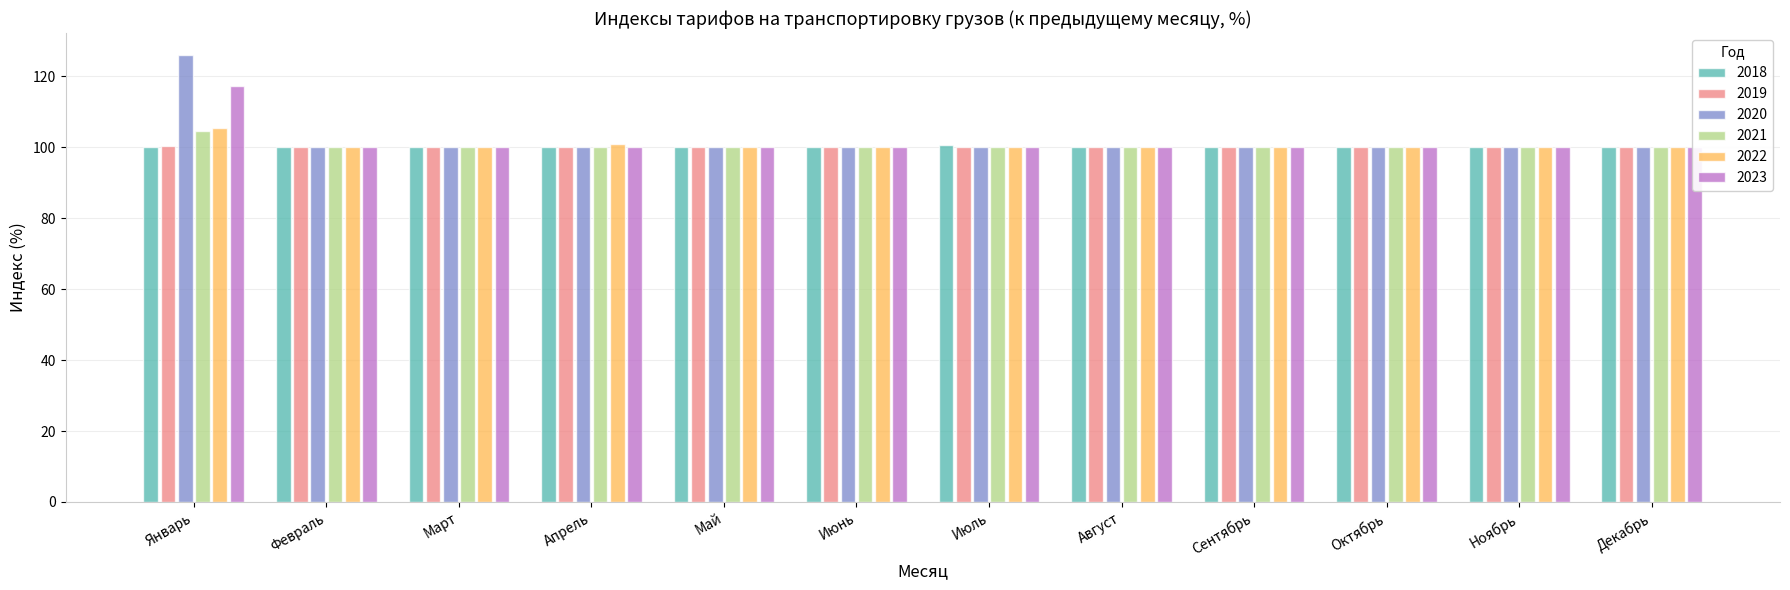

What are all the series names shown in the legend?

2018, 2019, 2020, 2021, 2022, 2023